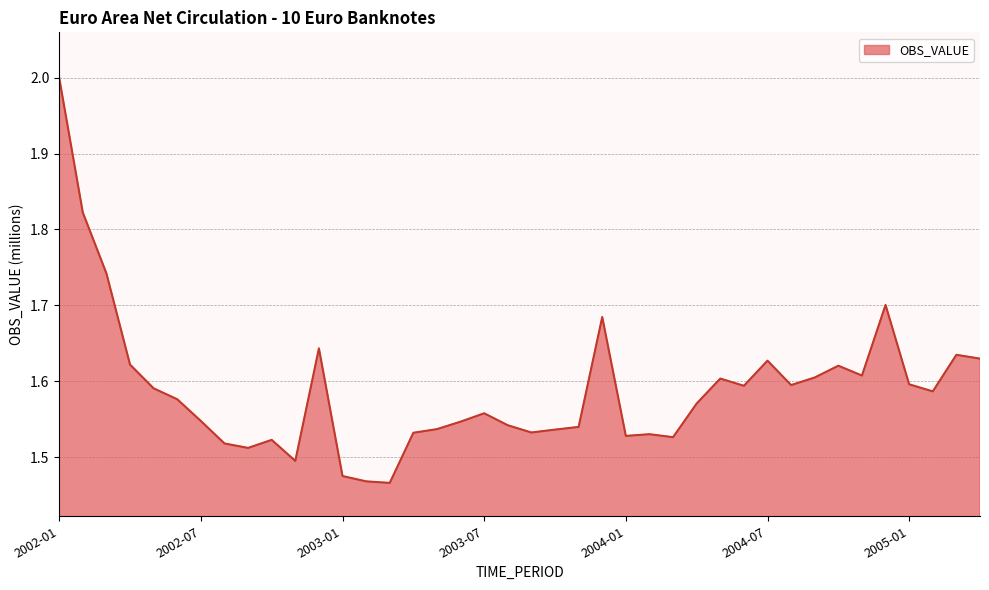

At which category does the data reach its first local valley?

2002-09